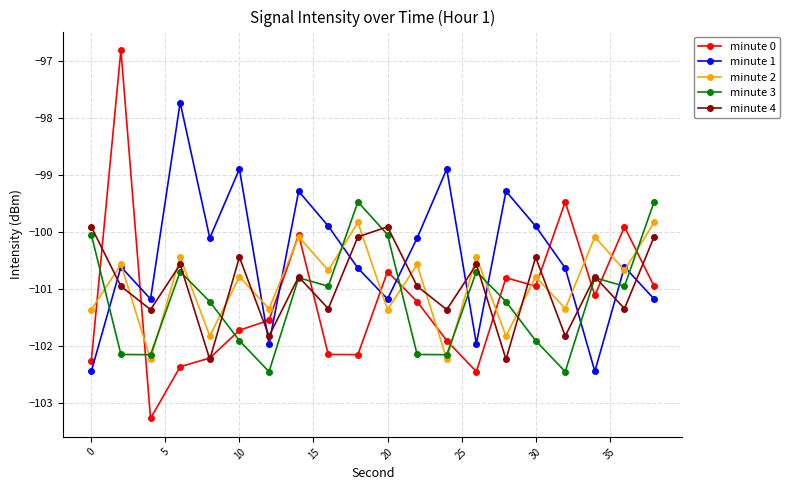

What is the difference between the maximum and minimum values in the minute 2 series?

2.4